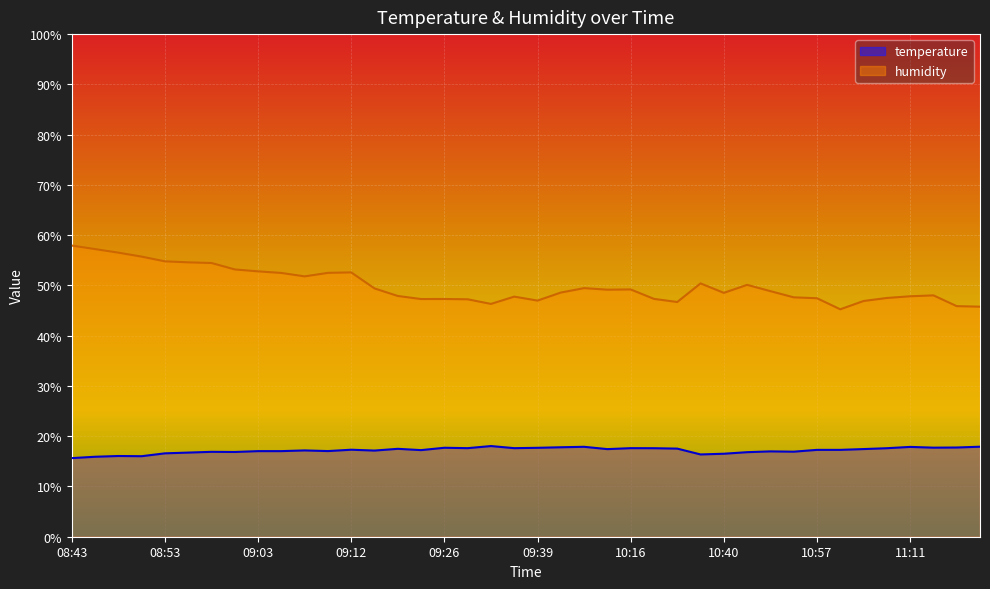

True or false: temperature and humidity intersect in this chart.

False